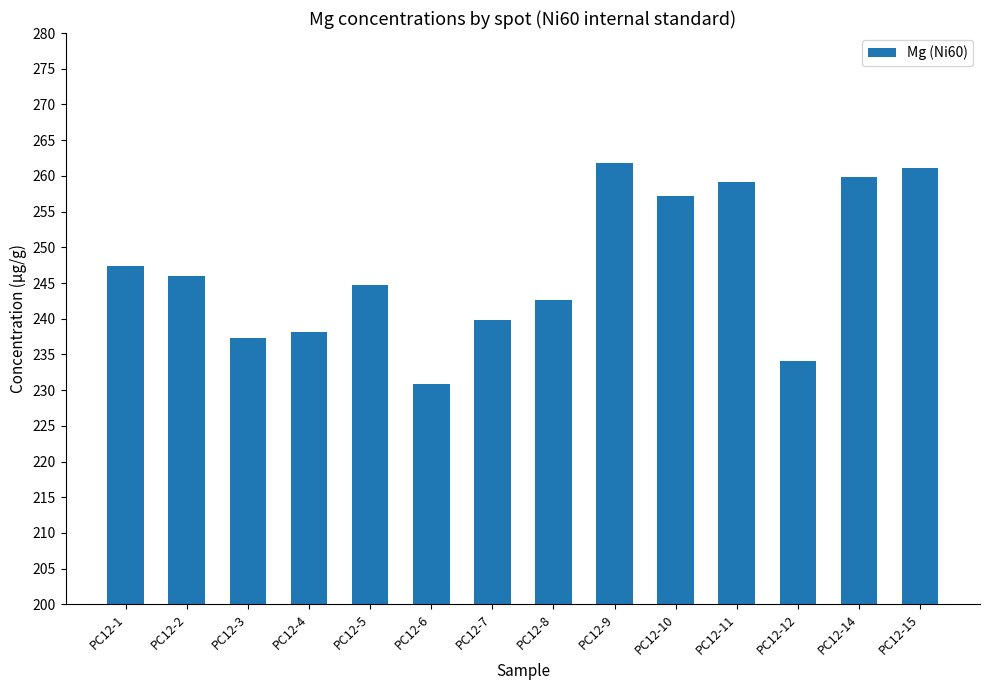

What is the greatest value displayed?

261.8